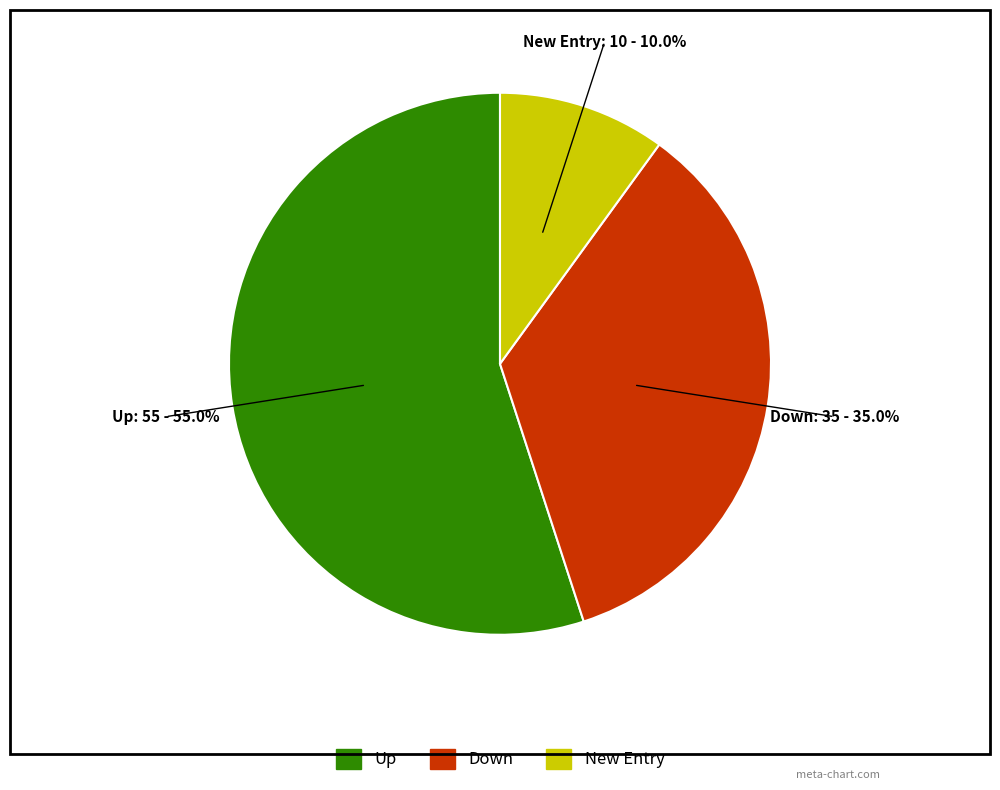

Is there any slice that represents more than half of the pie?

Yes